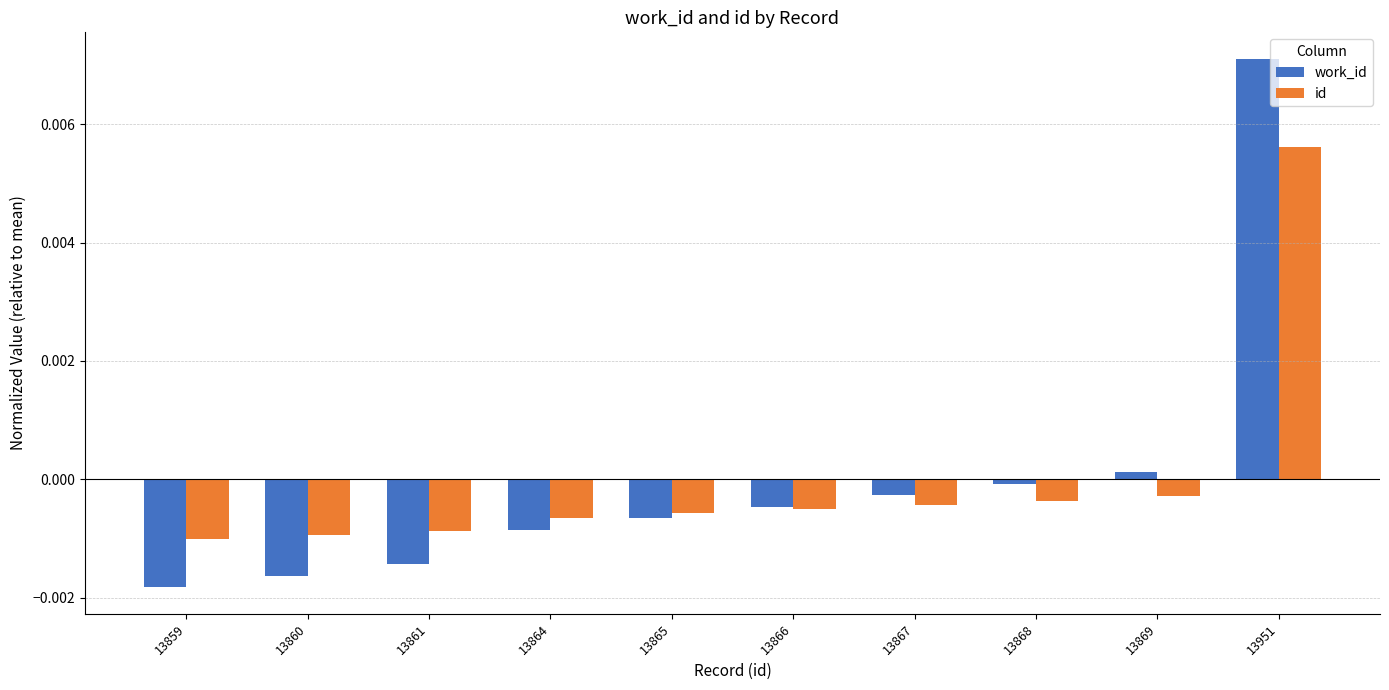

At 13864, list the series in order from largest to smallest.

id, work_id